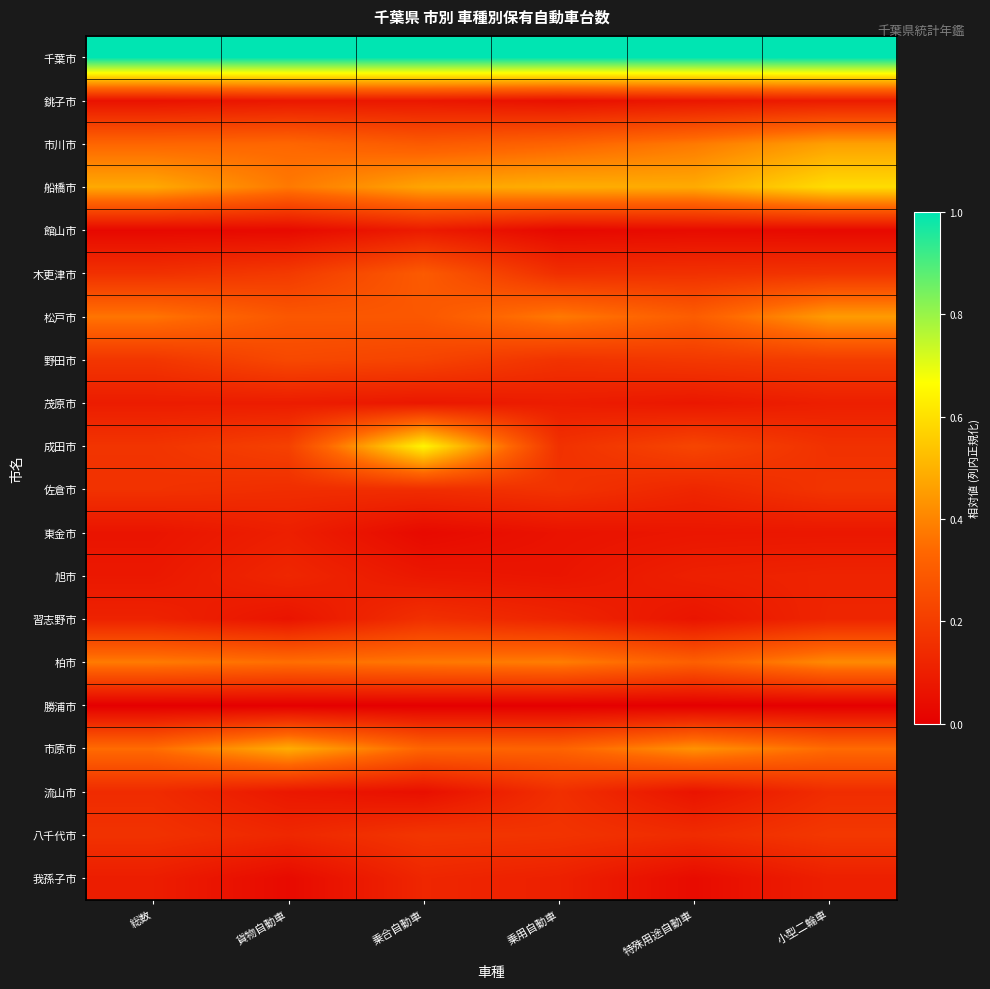

Which has a higher value, 乗用自動車 or 小型二輪車?

乗用自動車